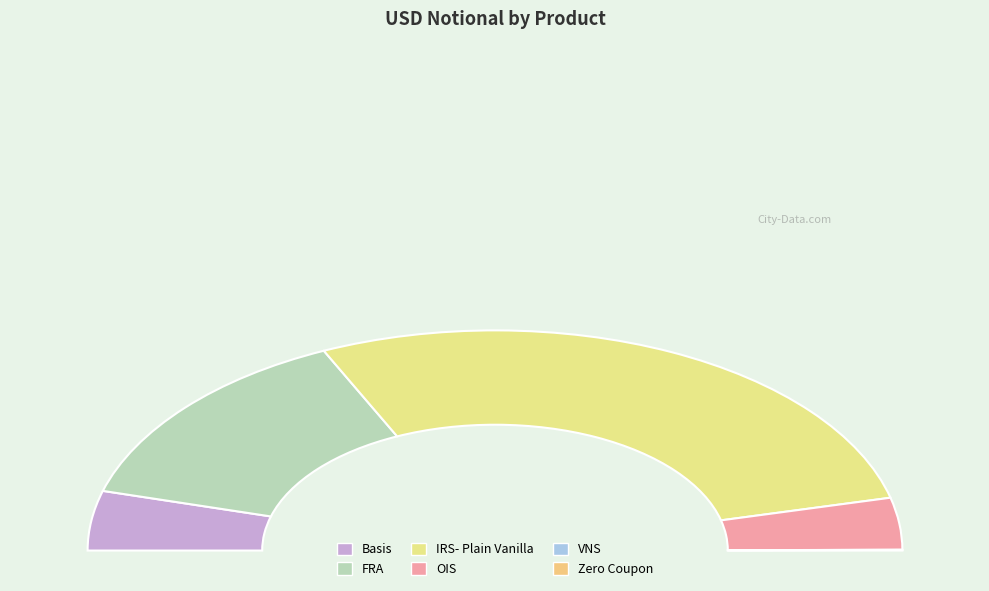

Count the number of slices in the pie.

6